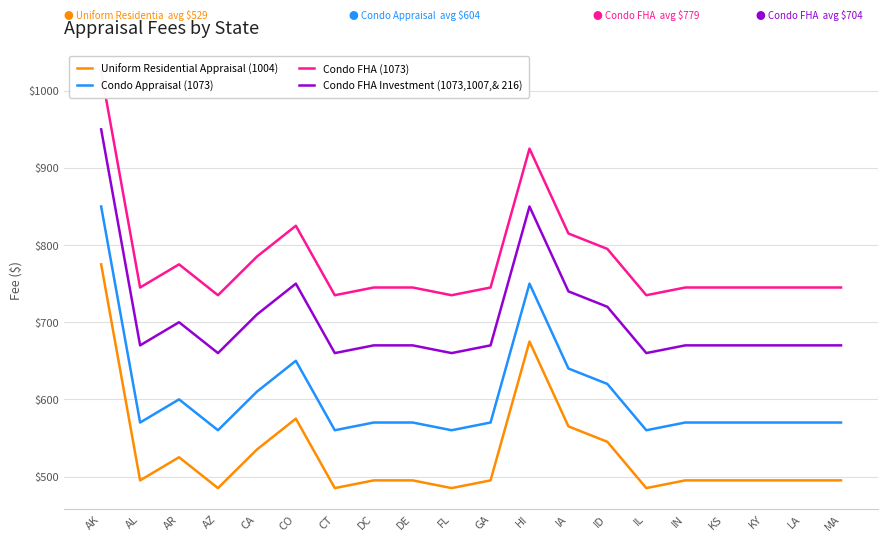

What is the total value across all series at LA?

2480